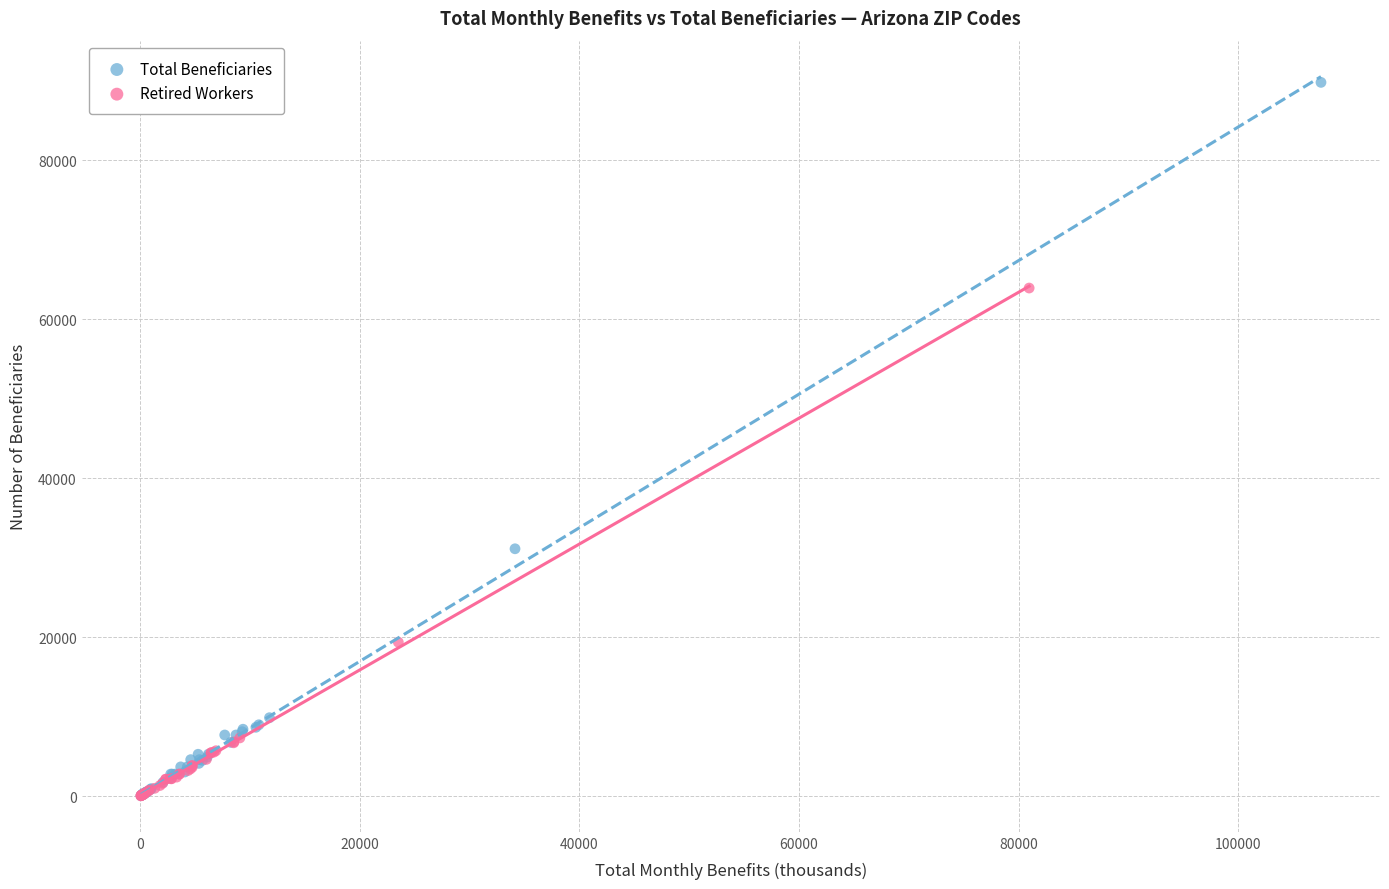

Which series has the widest spread of Y values?

Total Beneficiaries